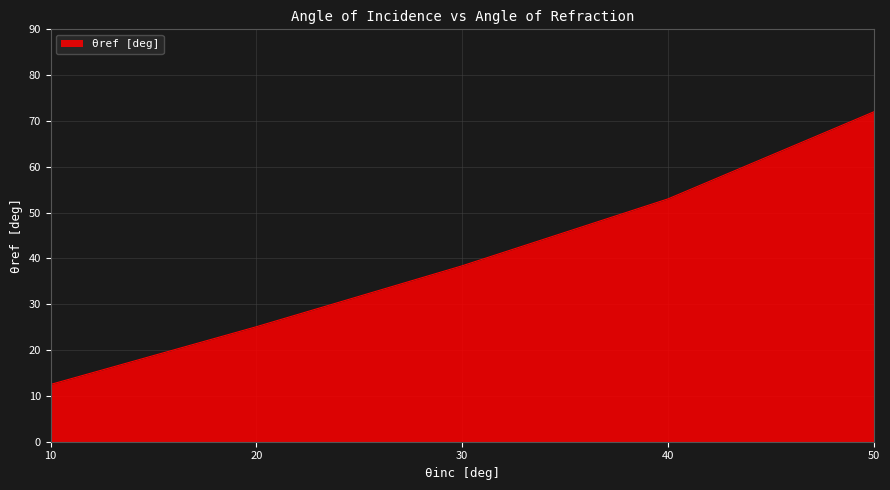

Approximately how many times larger is the value at 10 compared to 30?

0.3